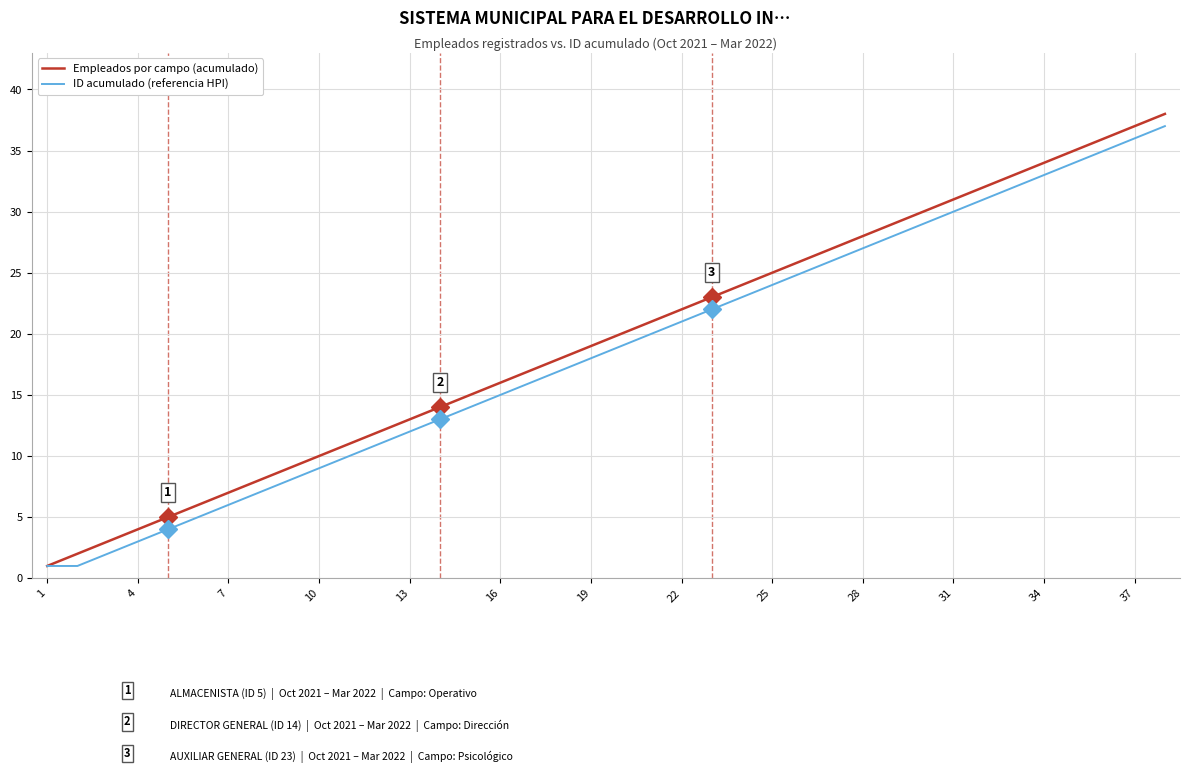

Which series has the largest range (max minus min)?

Empleados por campo (acumulado)